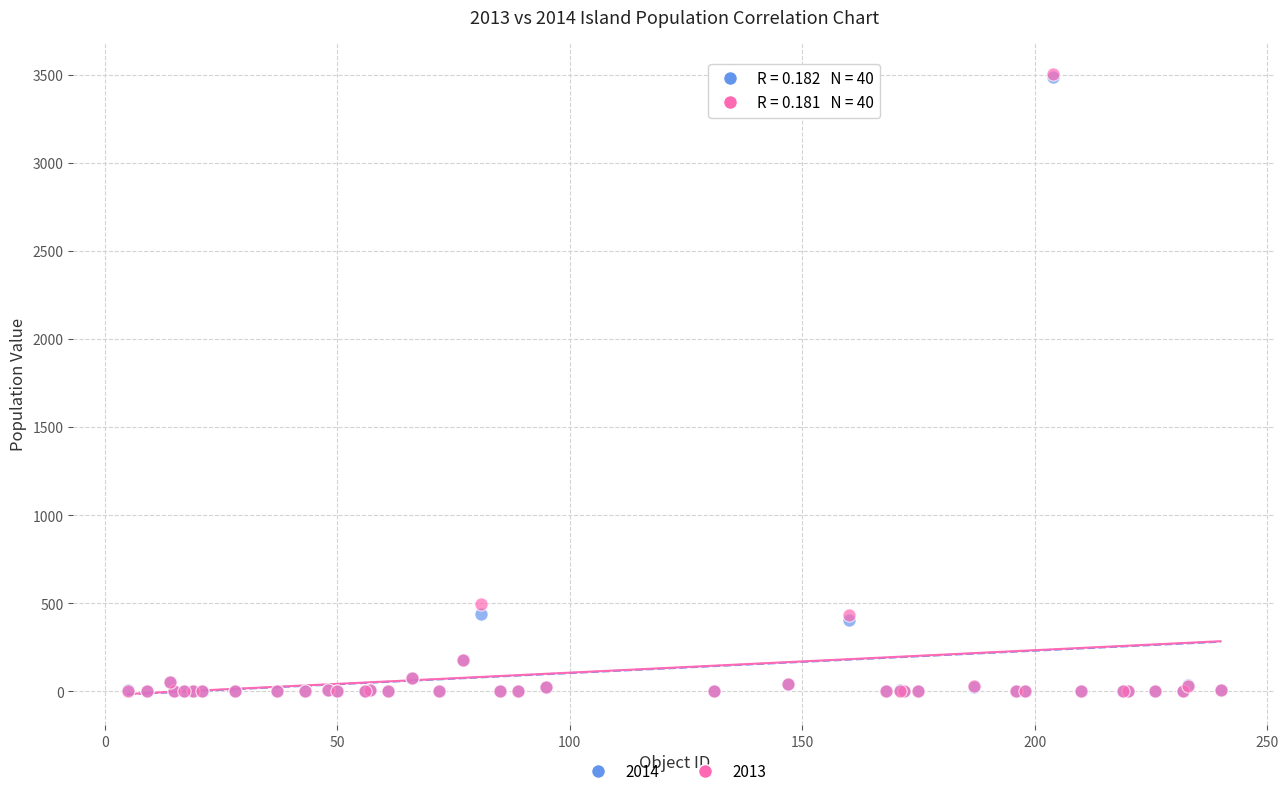

Across all series, what Y value is closest to 1753?

497